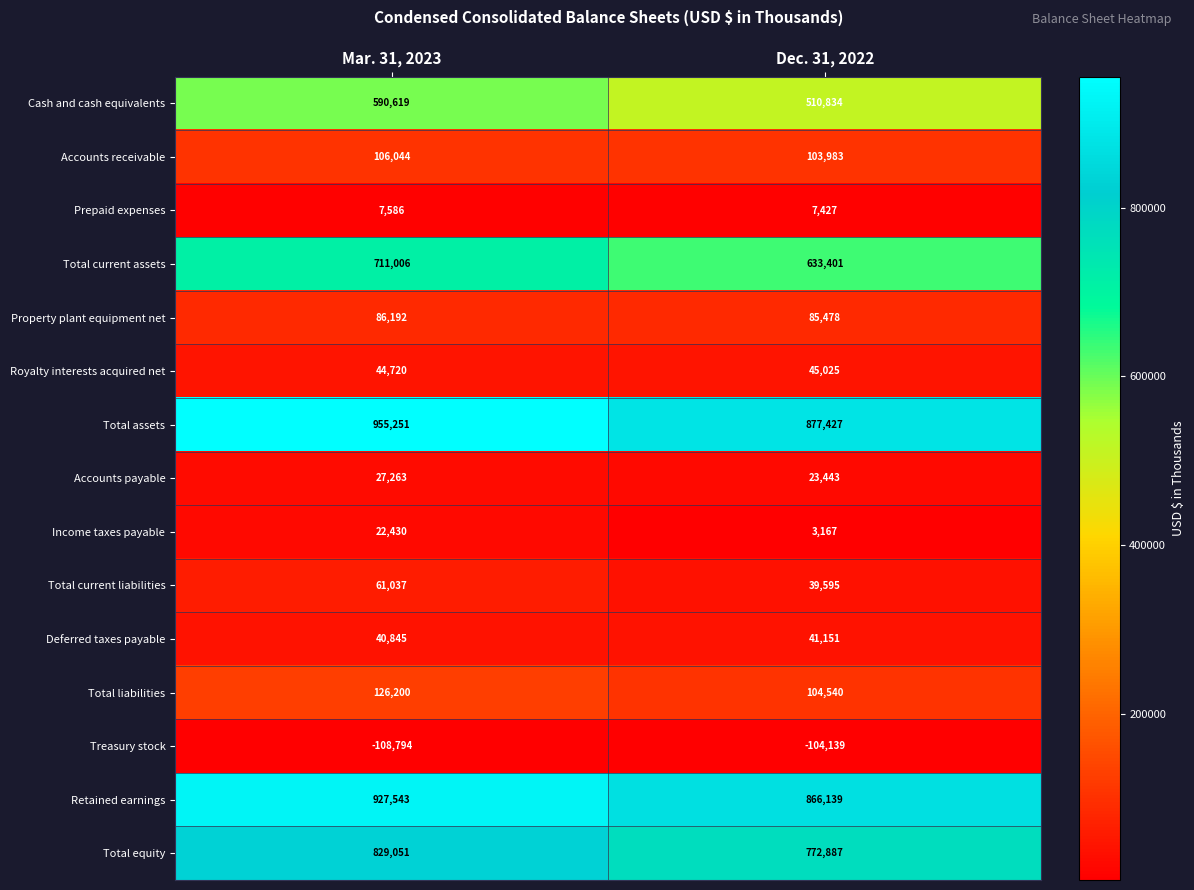

Which category has the lowest value in the Cash and cash equivalents series?

Dec. 31, 2022